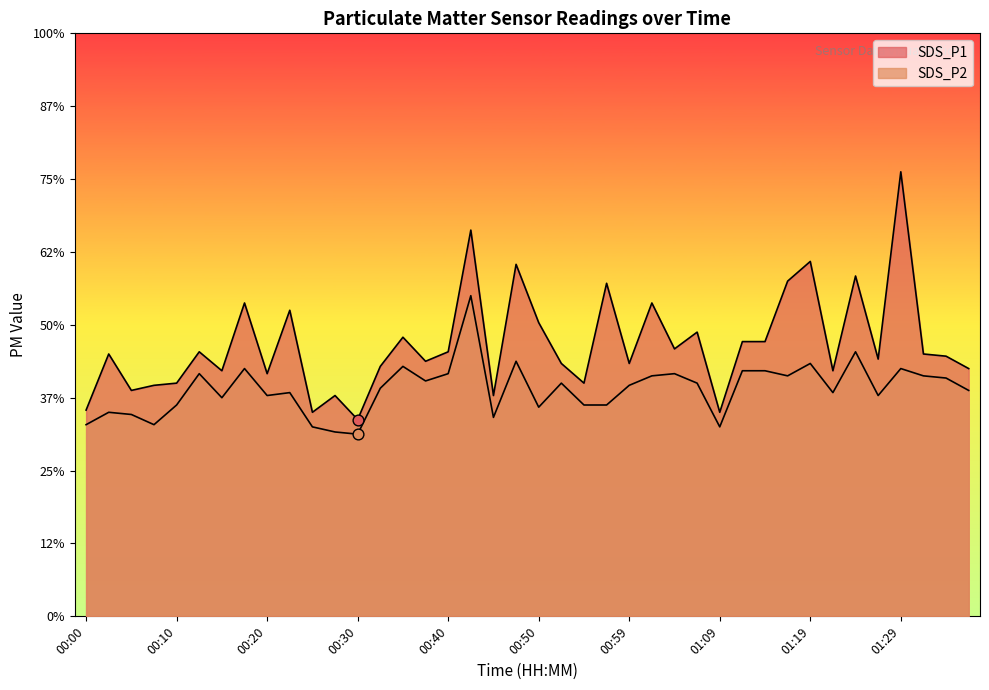

Which series has the largest Y range (max minus min)?

SDS_P1